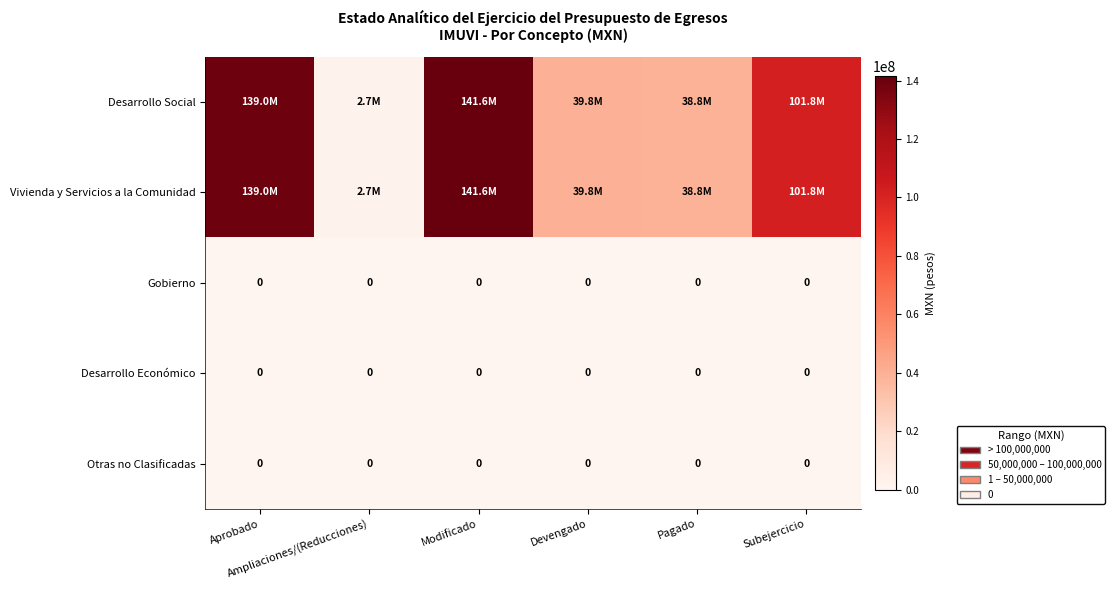

Rank the series at Devengado from lowest to highest value.

Gobierno, Desarrollo Económico, Otras no Clasificadas, Desarrollo Social, Vivienda y Servicios a la Comunidad